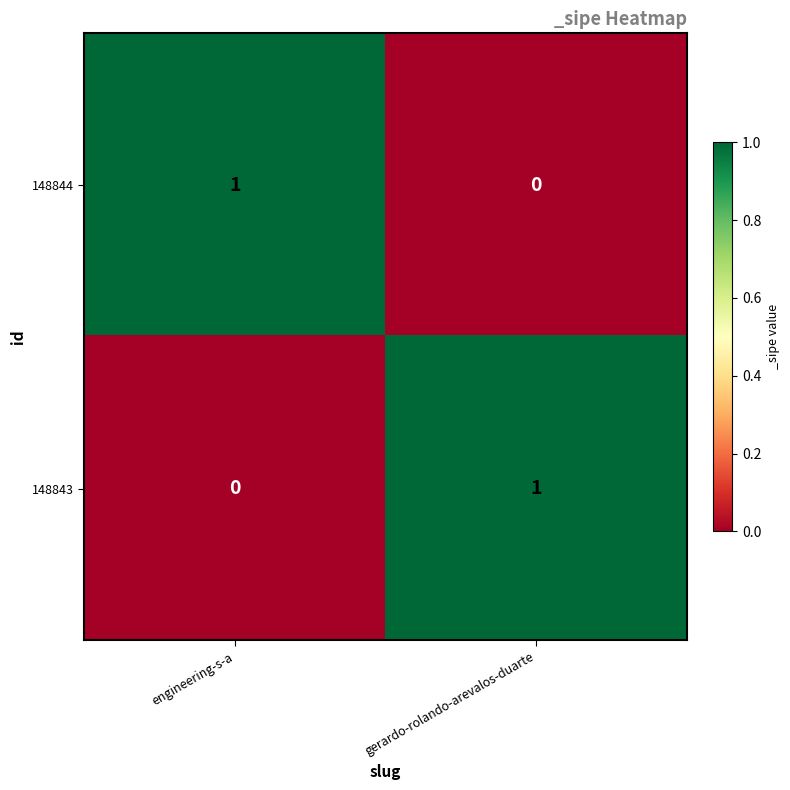

At which label is 148843 closest to 0?

engineering-s-a